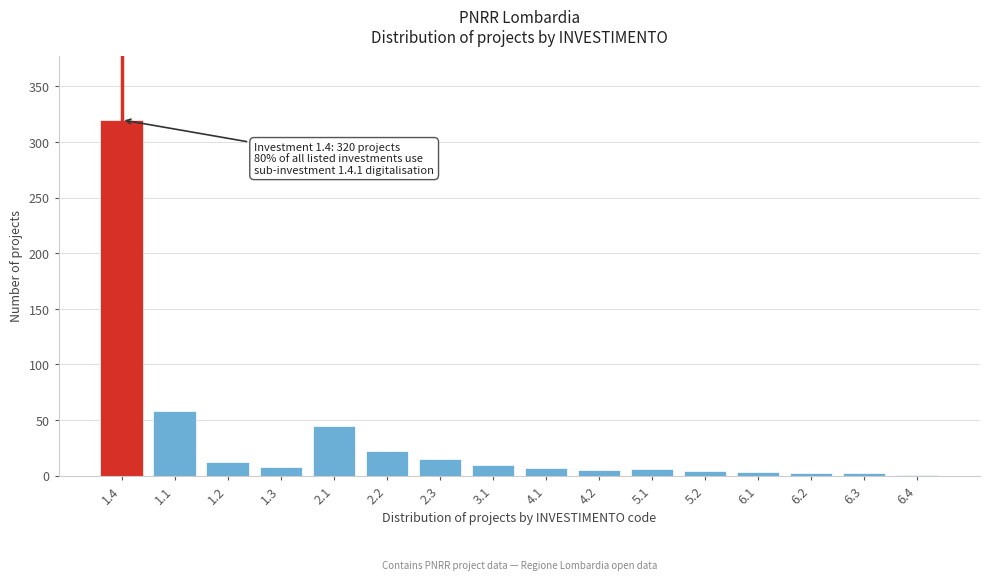

Is it true that the value at 2.1 is 68?

False